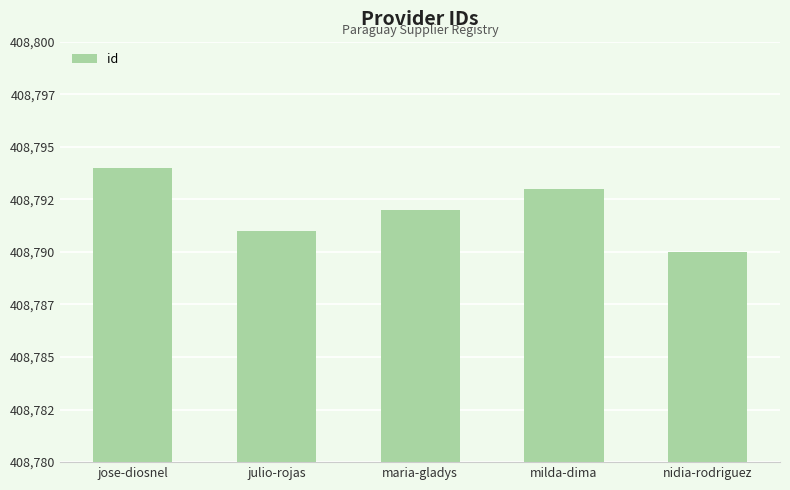

What position from the left is julio-rojas?

2